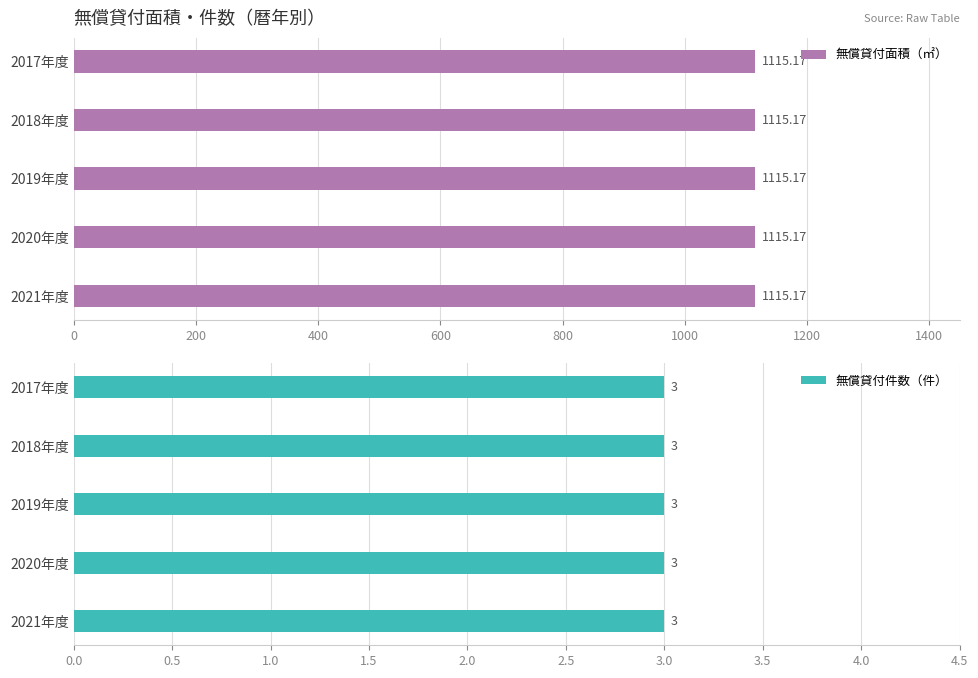

Rank the series by their average value, from highest to lowest.

無償貸付面積（㎡）, 無償貸付件数（件）